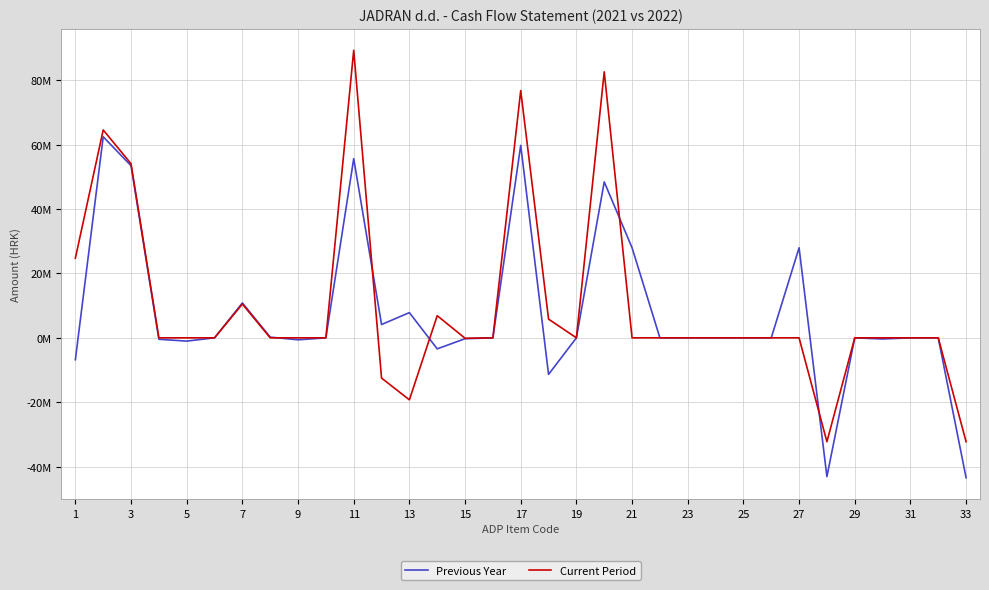

Does the chart have visible grid lines?

Yes